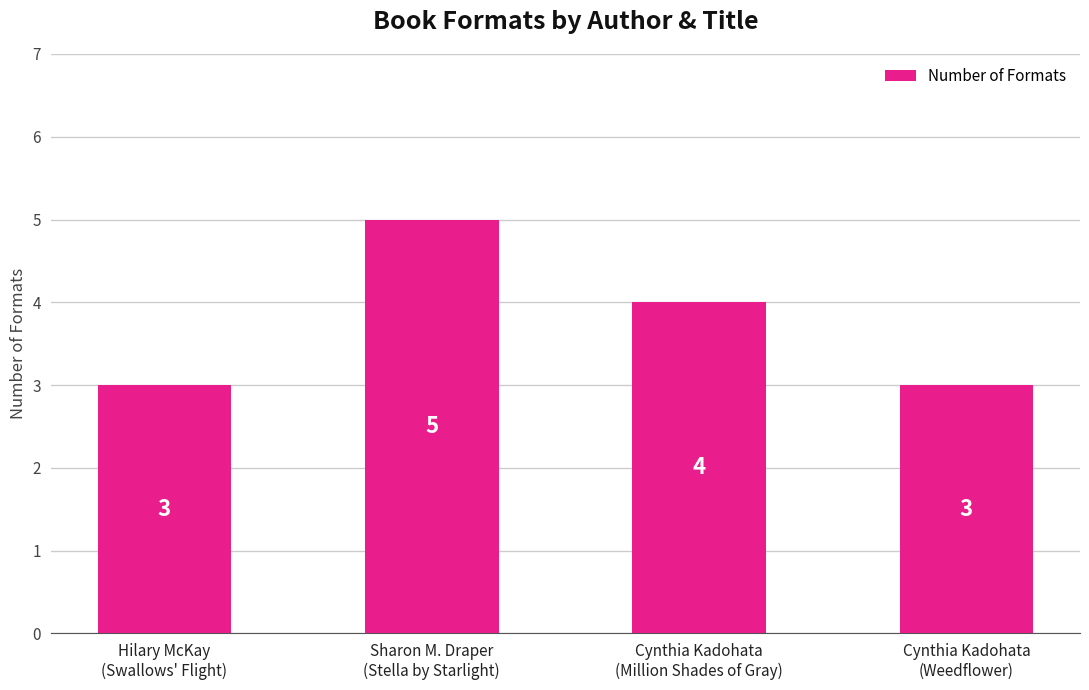

The value at Hilary McKay
(Swallows' Flight) is 1. True or false?

False